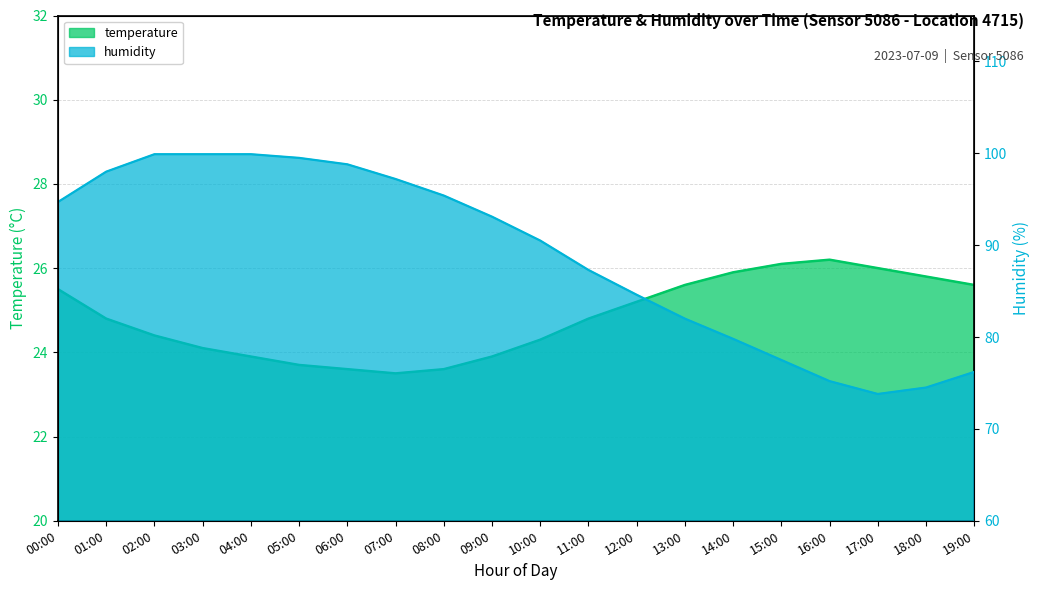

Where is humidity nearest to the value 86?

11:00